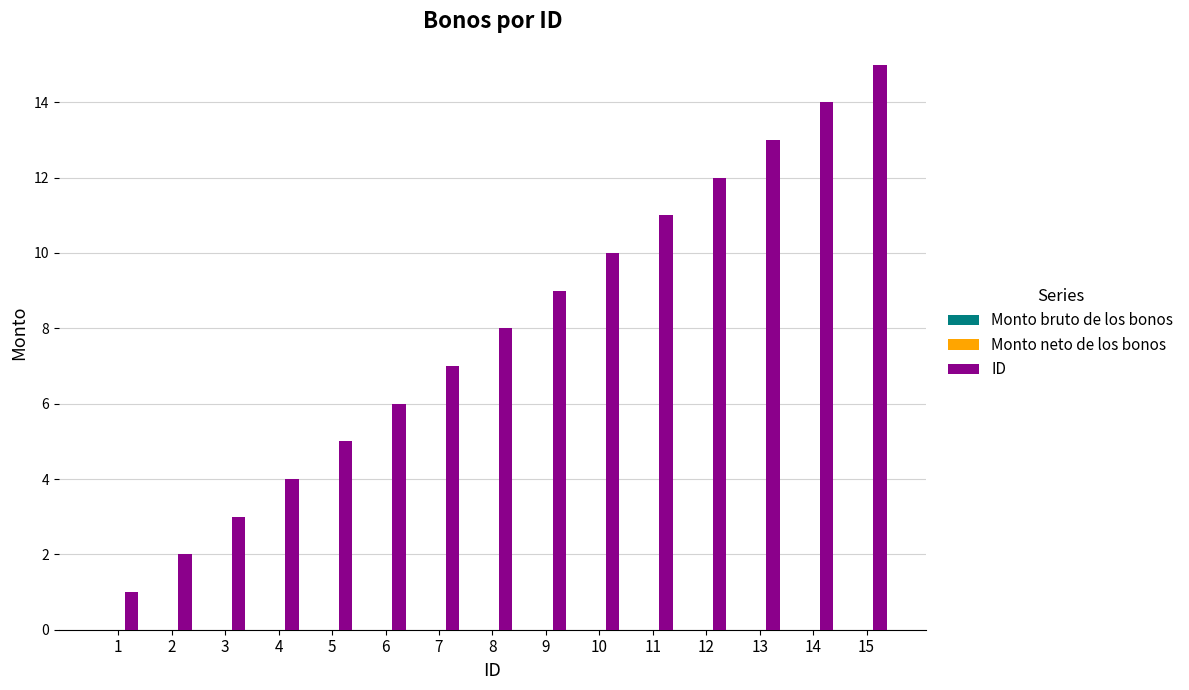

Count the number of categories in the chart.

15